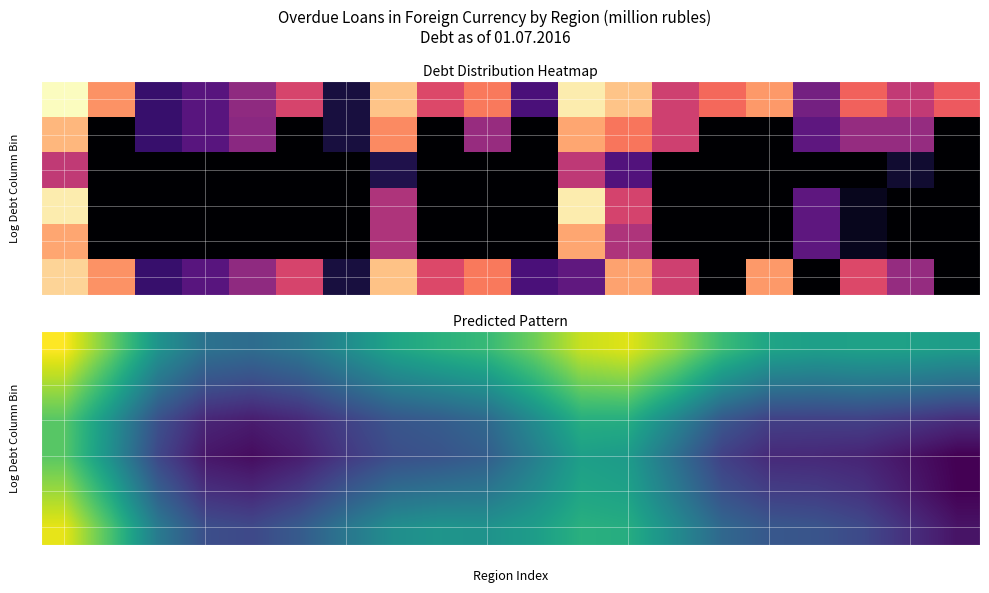

Read the 0 value at 12.

6.6